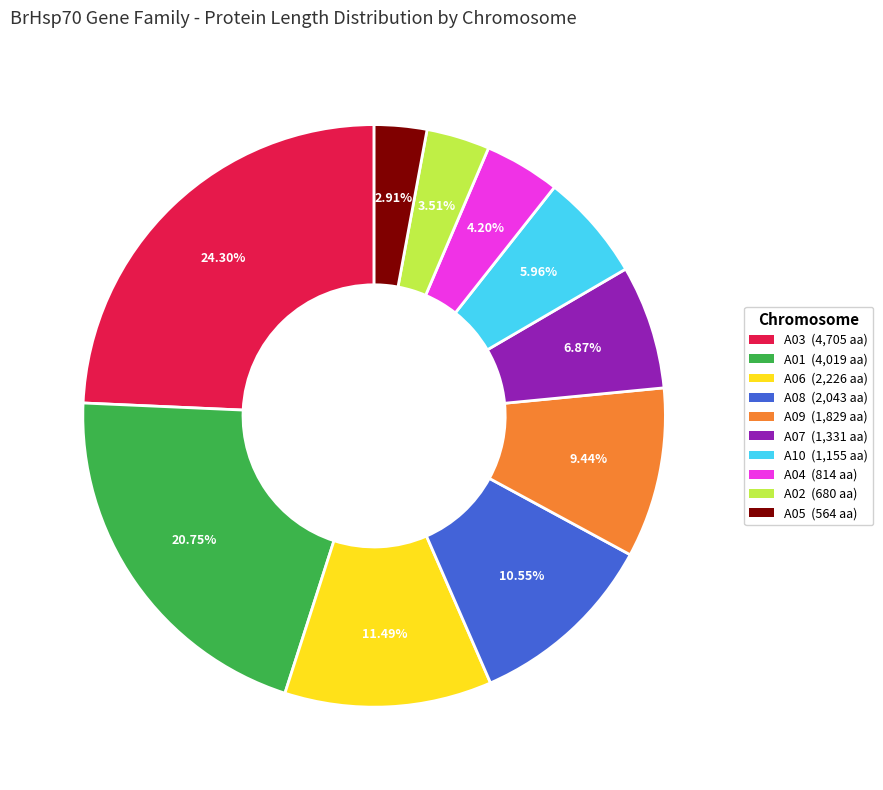

Is there a majority slice in this chart?

No